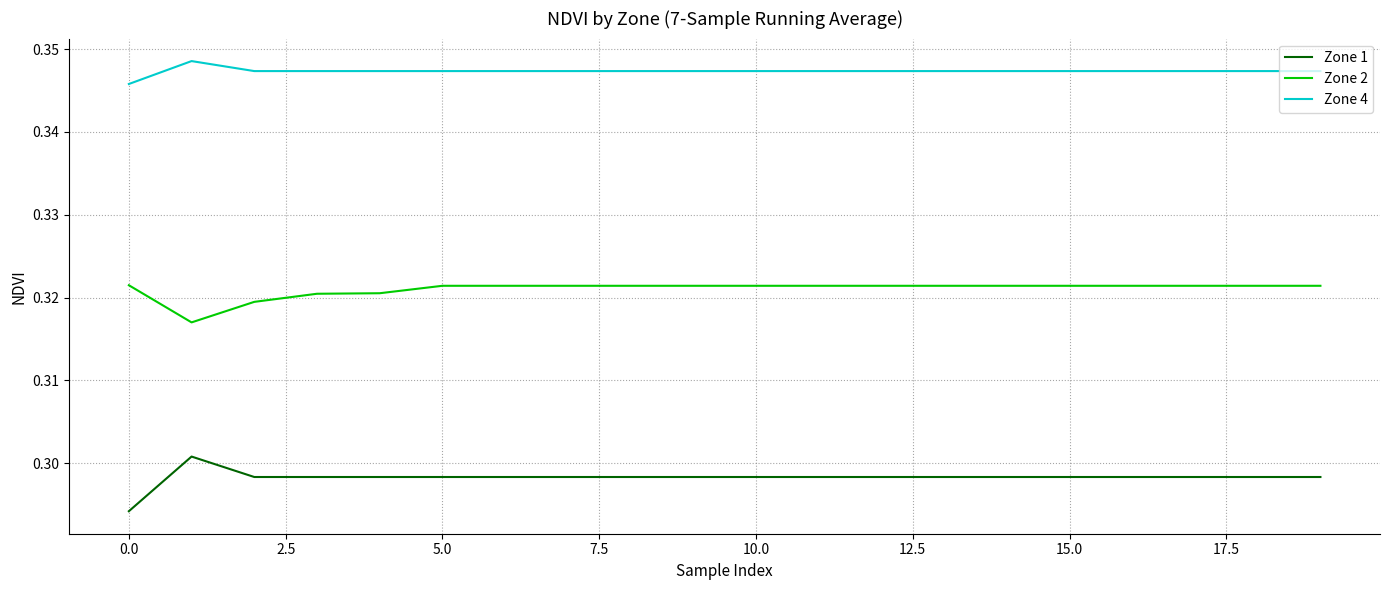

List the series in order of their peak value, highest first.

Zone 4, Zone 2, Zone 1